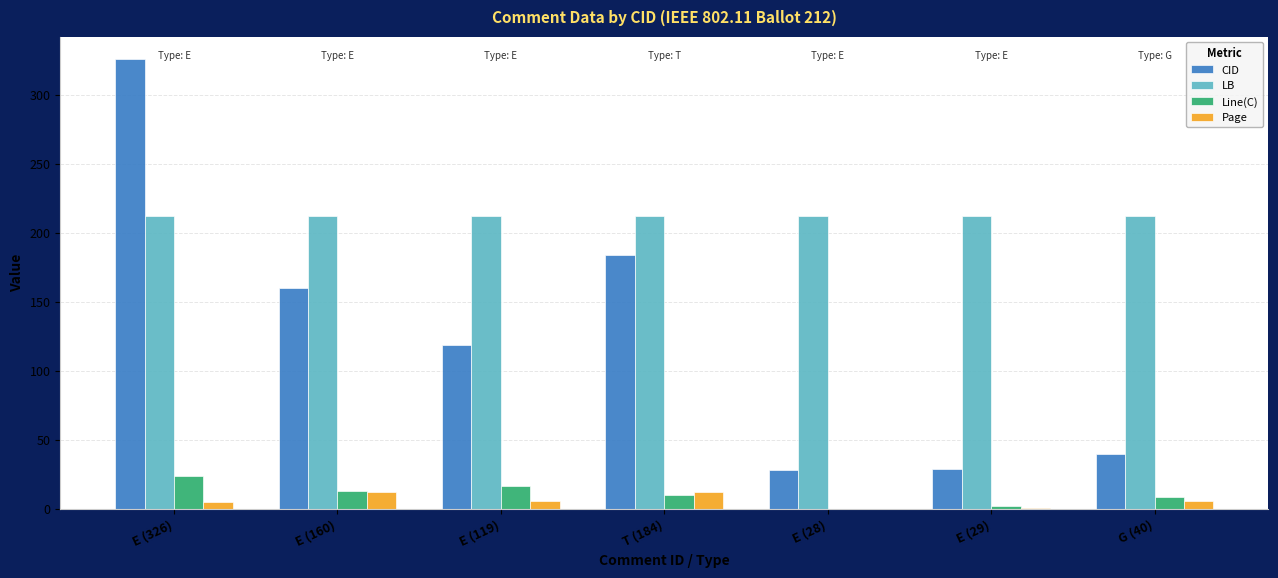

What are all the series names shown in the legend?

CID, LB, Line(C), Page